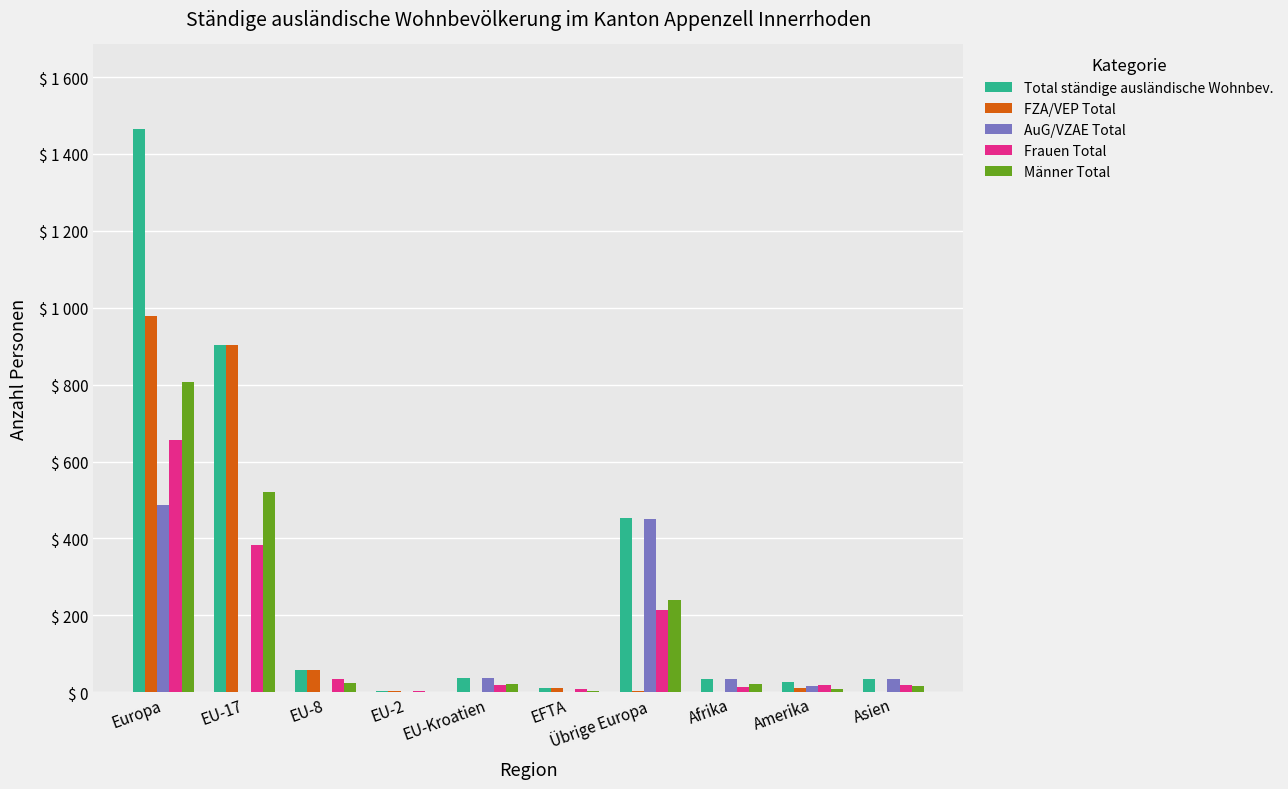

Are the bars grouped side by side (vs. stacked)?

Yes